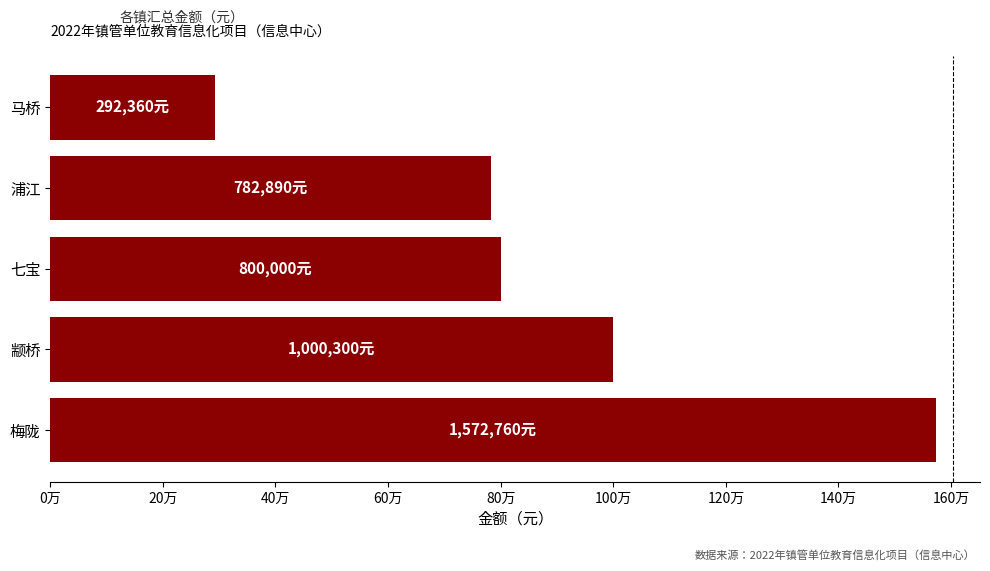

What is the minimum value shown in the chart?

292360